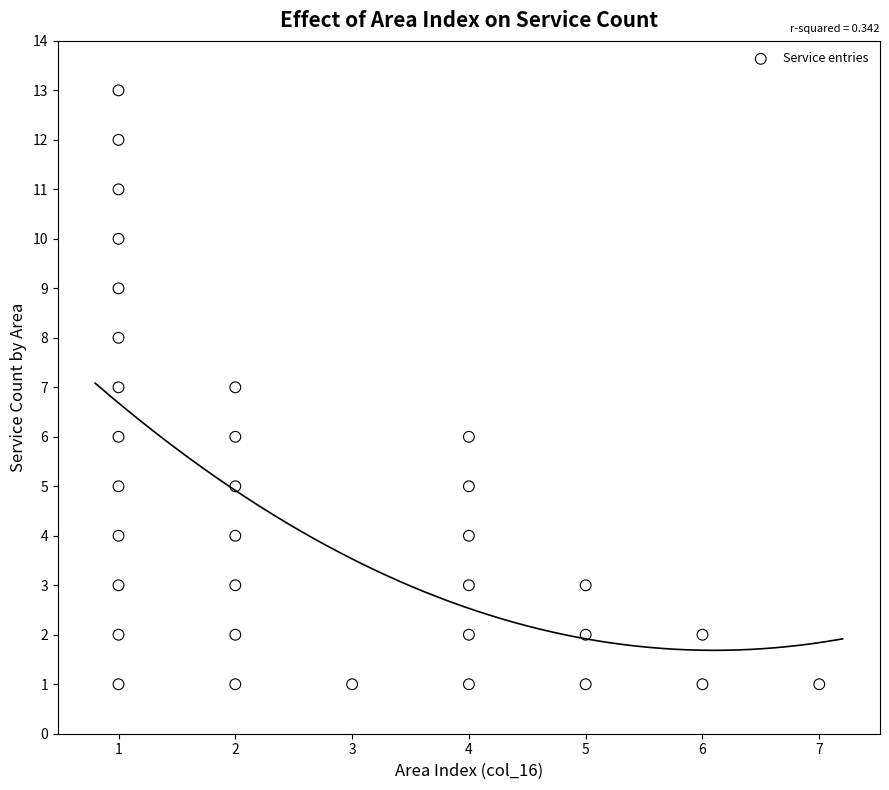

What is the range of Y values (max minus min)?

12